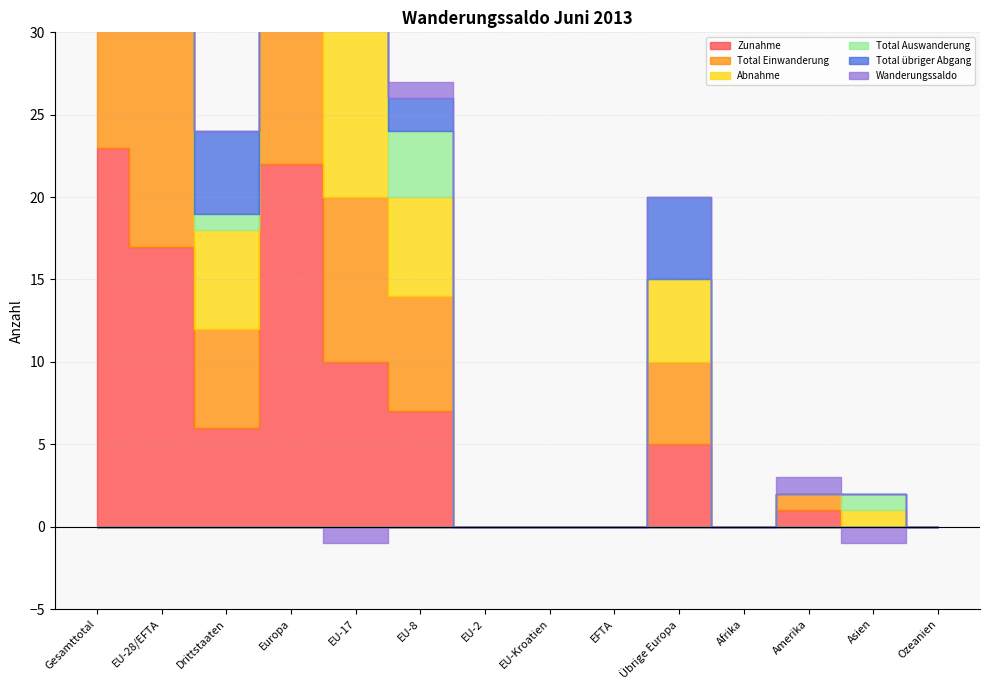

What is the label of the 7th point from the right?

EU-Kroatien